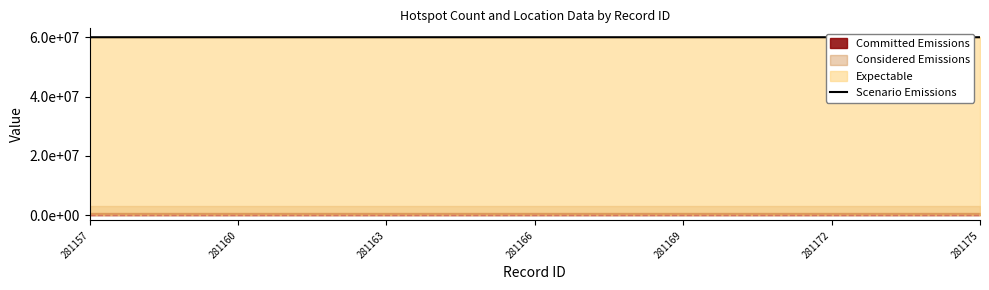

What is the maximum value shown in the chart?

60000000.0